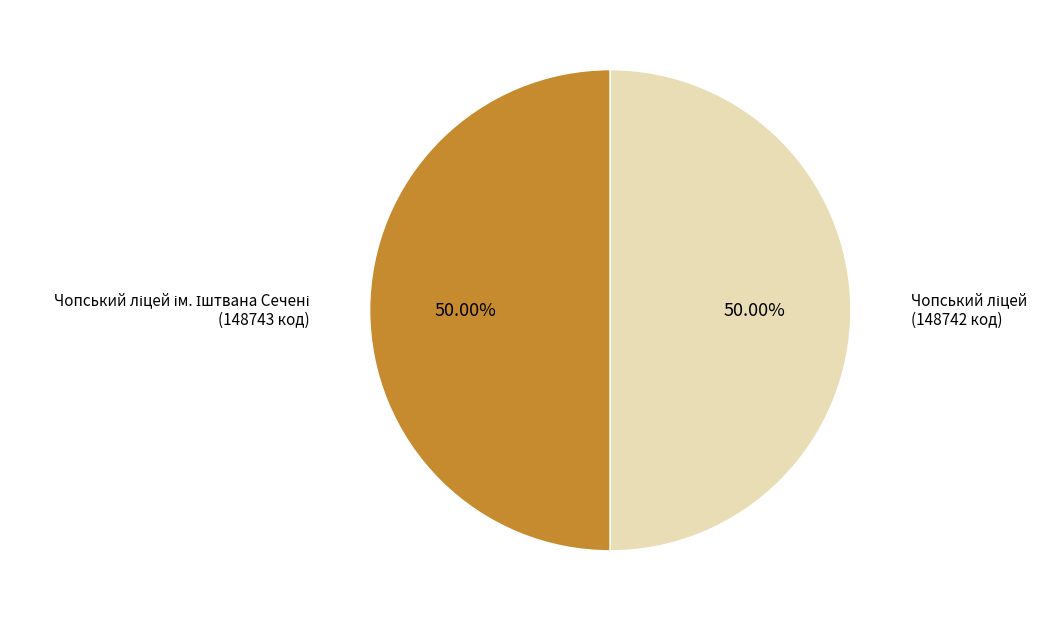

How many slices are in this pie chart?

2